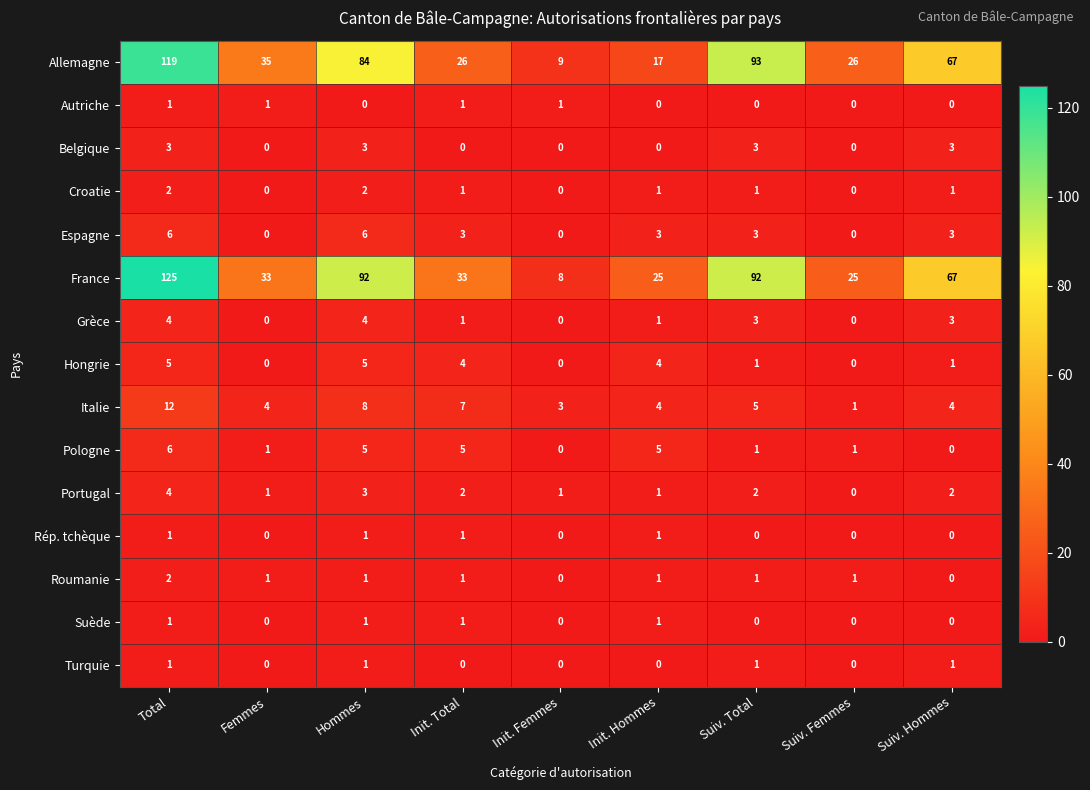

What value does the Grèce series have at Total?

4